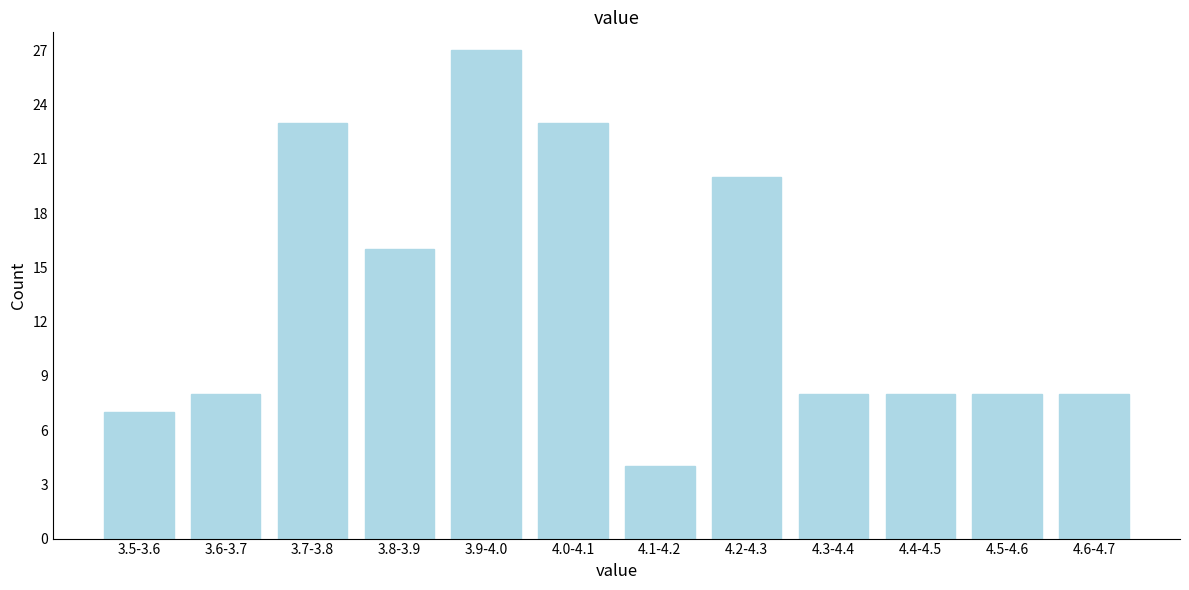

Reading left to right, list all the values displayed in this chart.

3.5-3.6=7	3.6-3.7=8	3.7-3.8=23	3.8-3.9=16	3.9-4.0=27	4.0-4.1=23	4.1-4.2=4	4.2-4.3=20	4.3-4.4=8	4.4-4.5=8	4.5-4.6=8	4.6-4.7=8